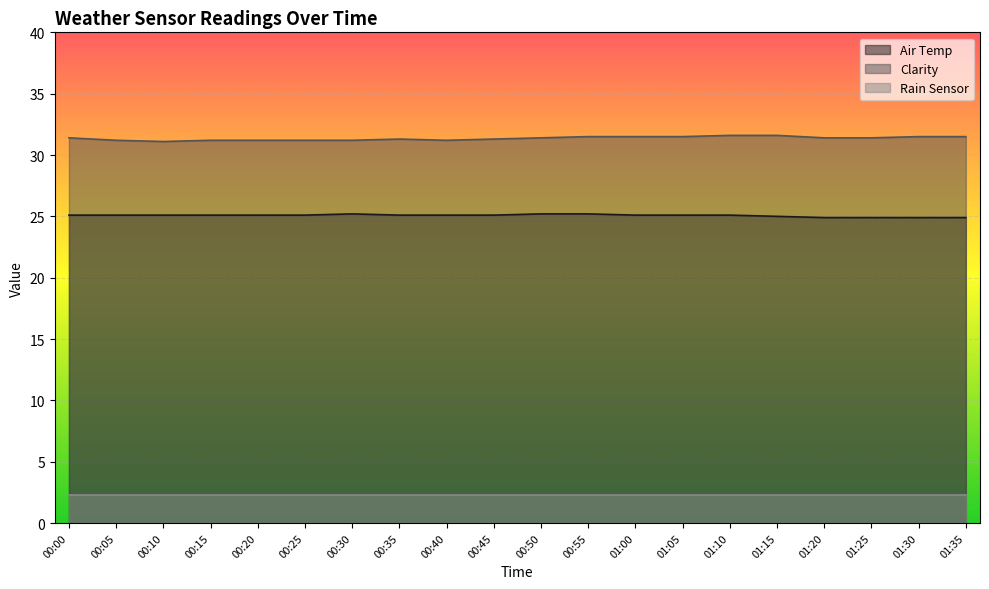

What are all the series names shown in the legend?

Air Temp, Clarity, Rain Sensor